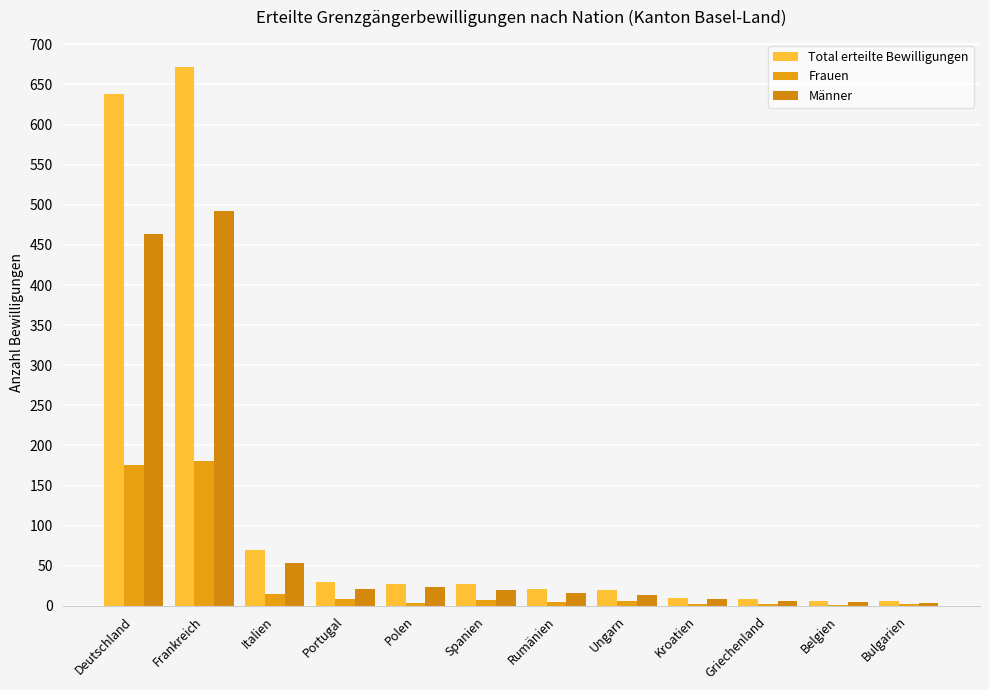

Are the bars horizontal?

No